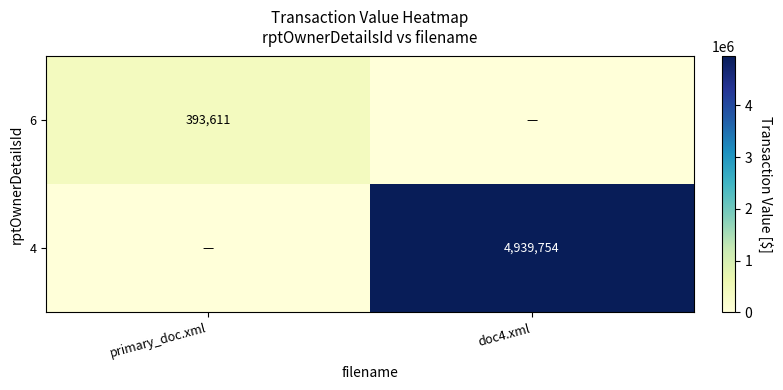

Is it true that 4 equals 8751169 at doc4.xml?

False